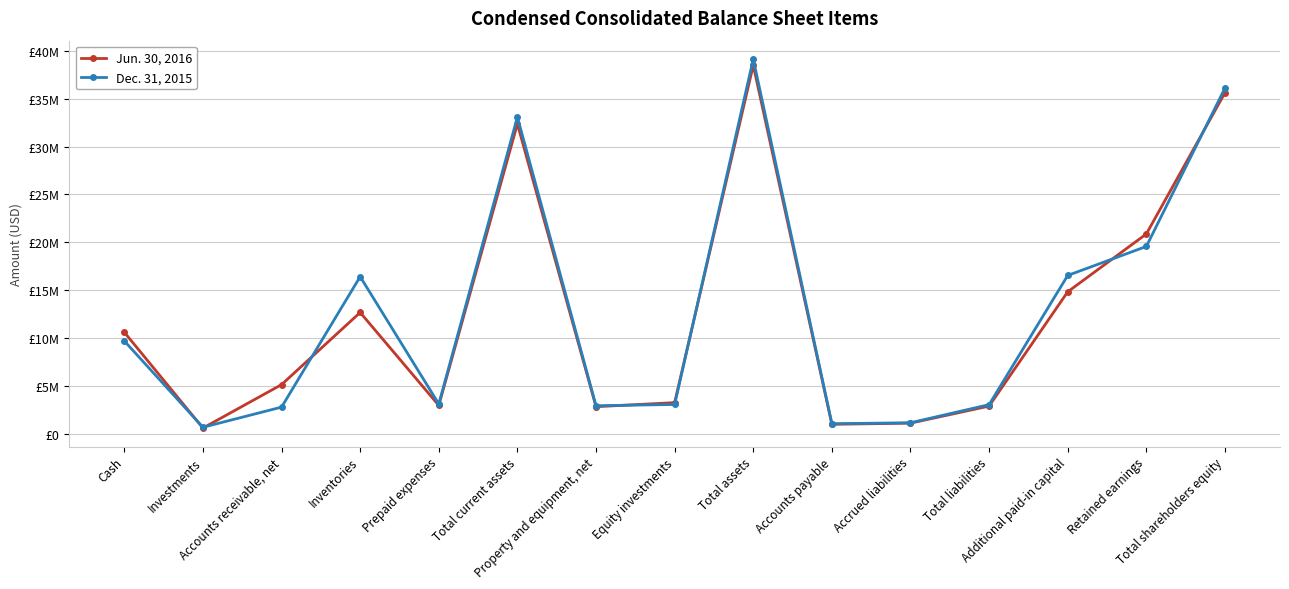

Is it true that Jun. 30, 2016 equals 1087000 at Accrued liabilities?

True